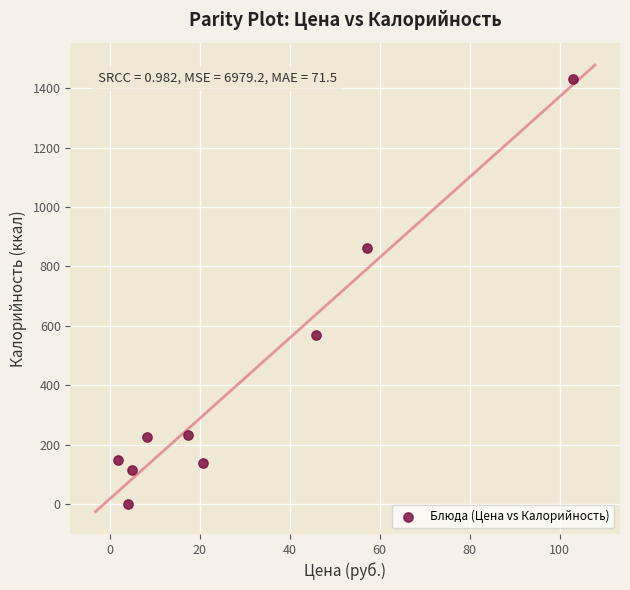

What is the average X value?

29.2